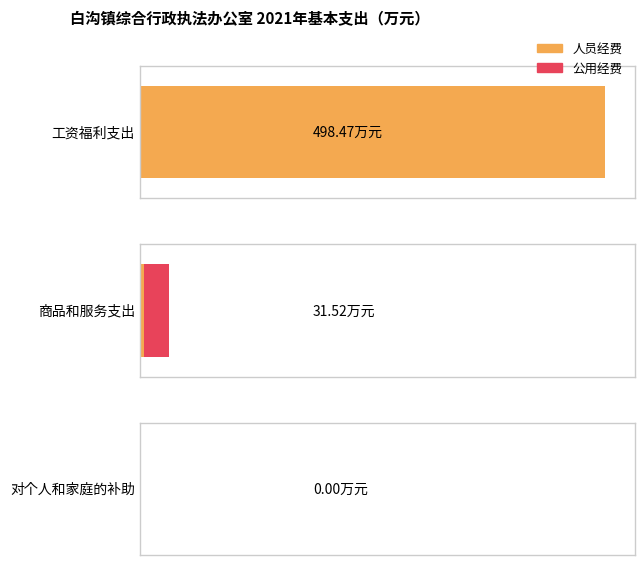

How many positive values does the 公用经费 series have?

1